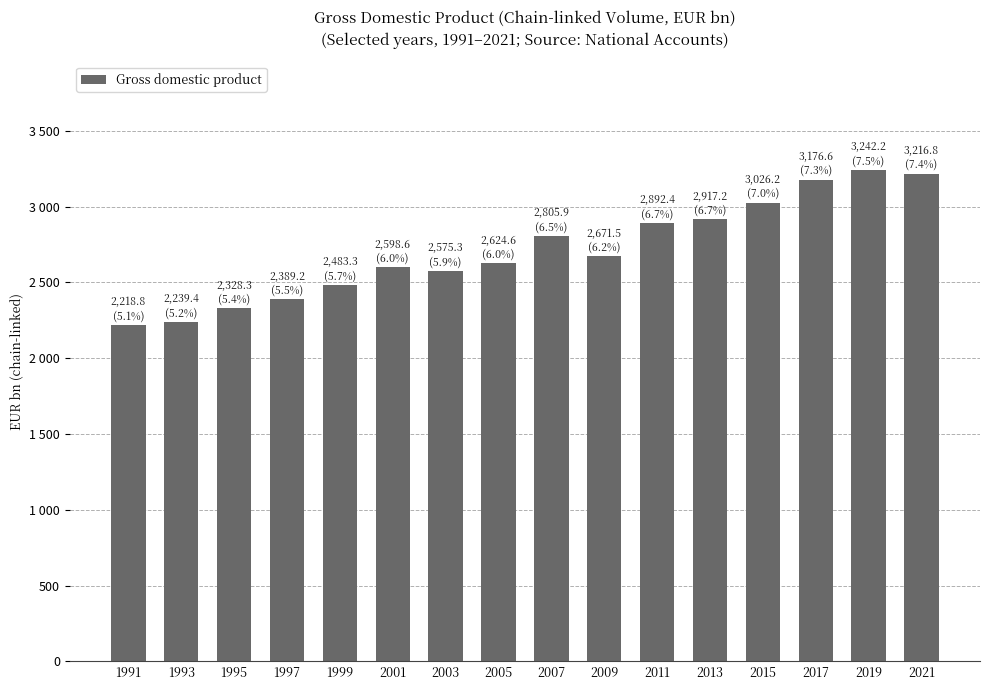

What is the sum of all values?

43406.3